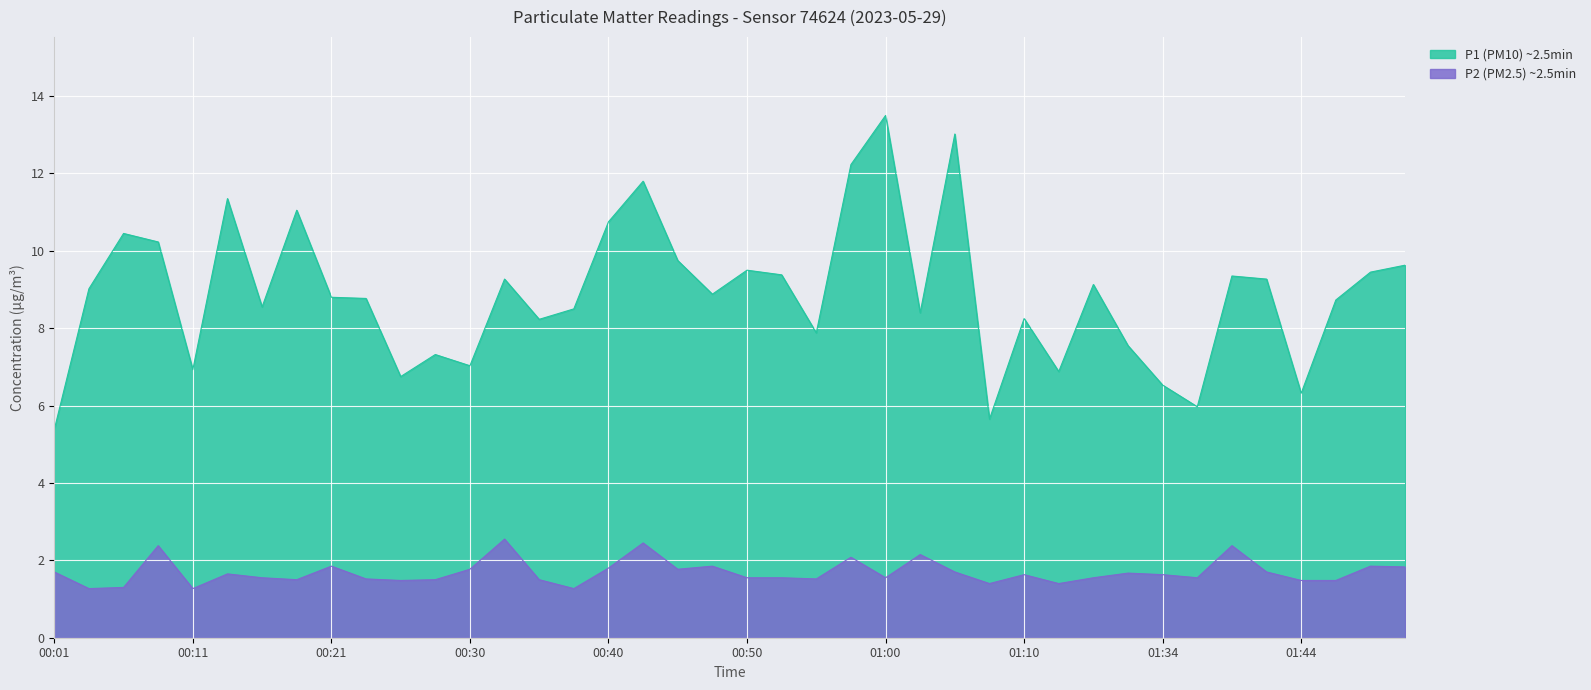

True or false: P1 (PM10) and P2 (PM2.5) intersect in this chart.

False